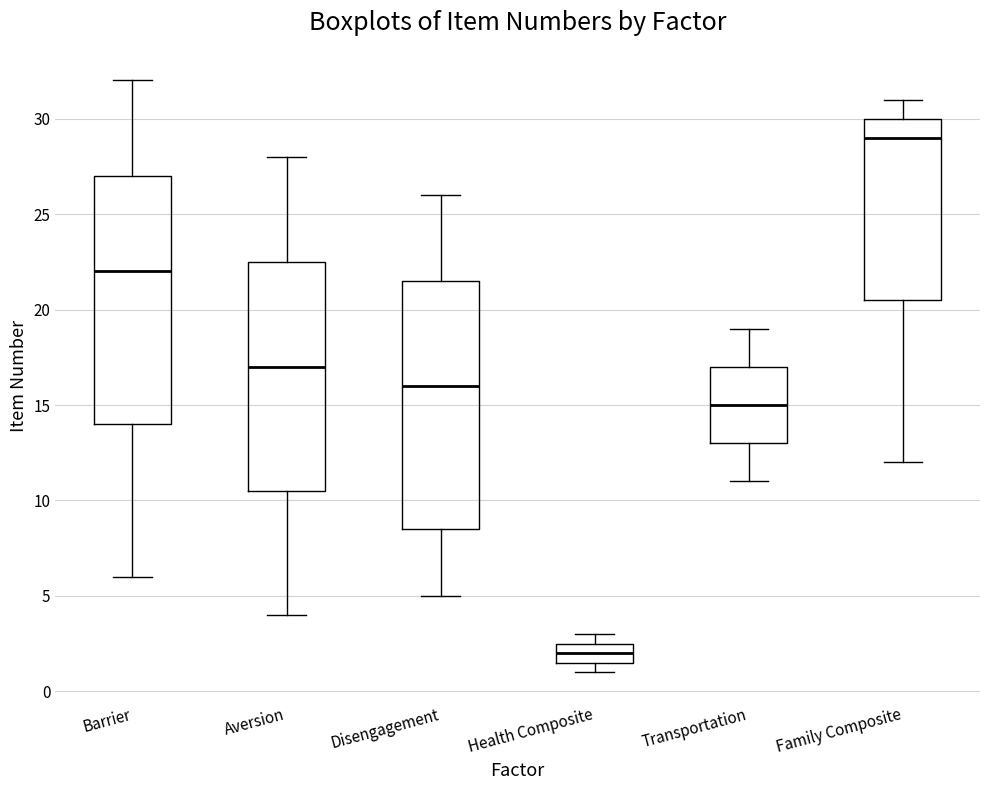

Where does the lower whisker of the box for Disengagement end on the y-axis? The values are not printed on the chart, so give them approximately, as read against the axis.

5.0